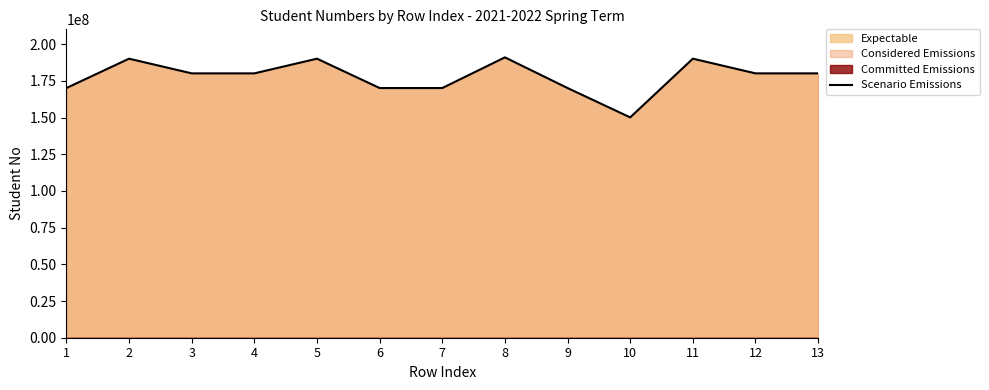

Reading right to left, list all the values displayed in this chart.

13=180105802	12=180105401	11=190106806	10=150104033	9=170106803	8=191000076	7=170103057	6=170103024	5=190103911	4=180100071	3=180102735	2=190102710	1=170103012